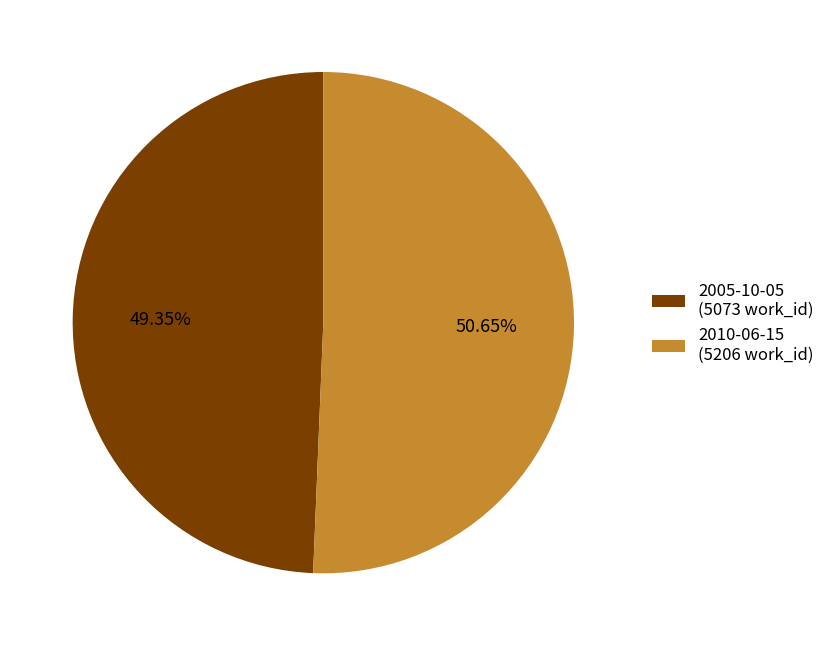

Approximately how many times larger is the value at 2010-06-15 compared to 2005-10-05?

1.0